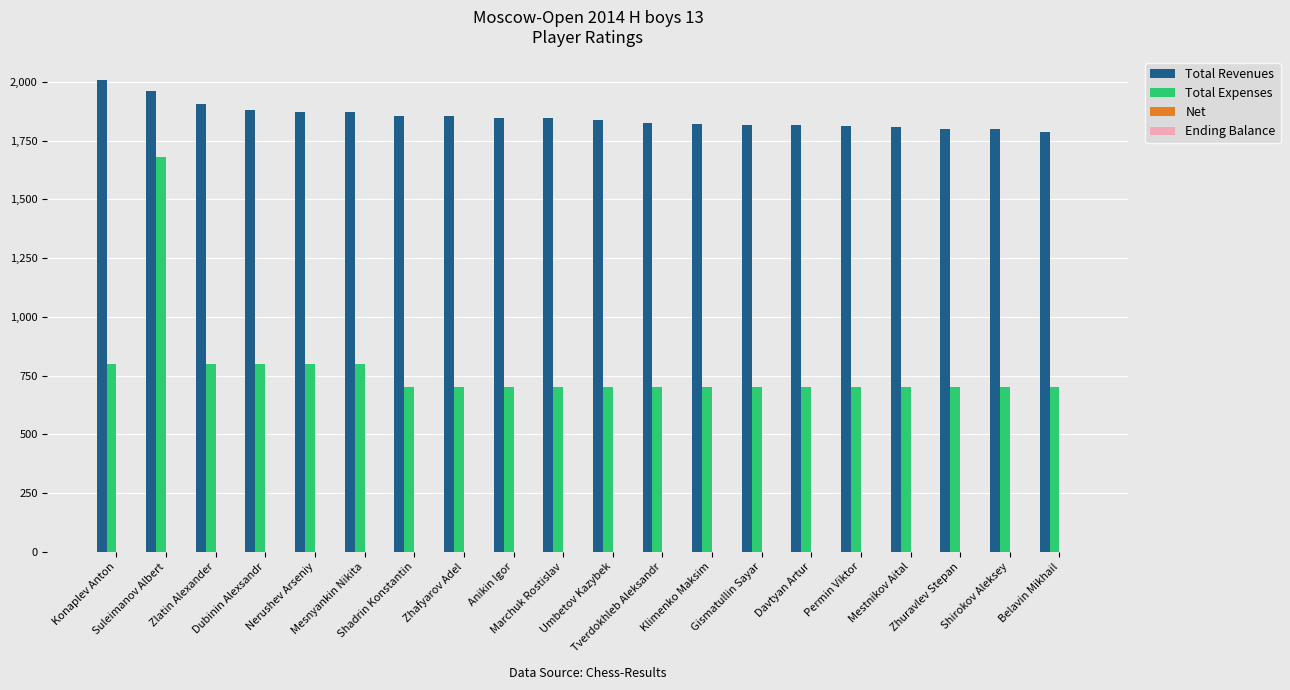

What is the maximum value shown in the chart?

2008